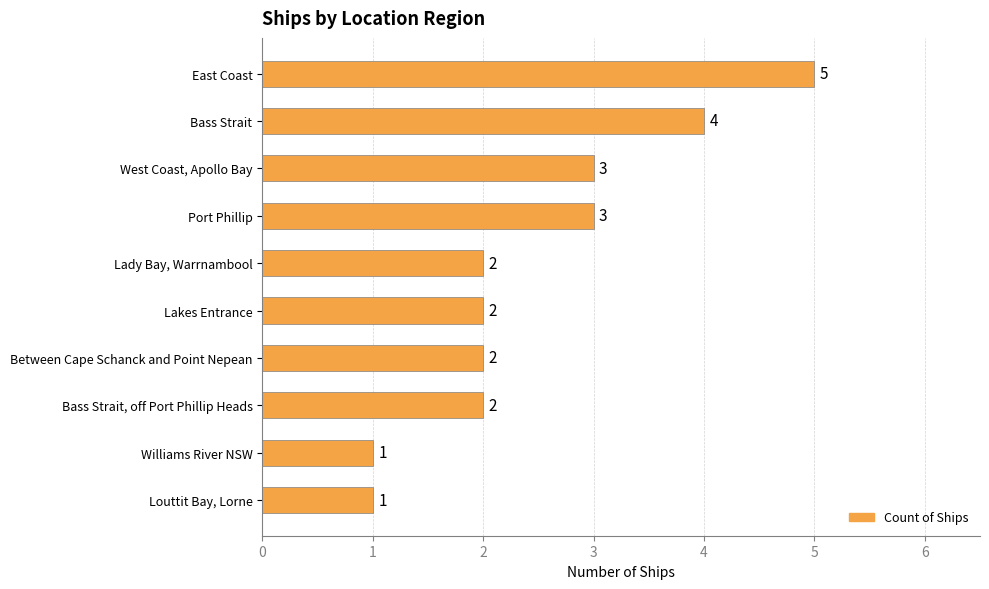

Reading top to bottom, extract all data points from this chart.

5	4	3	3	2	2	2	2	1	1